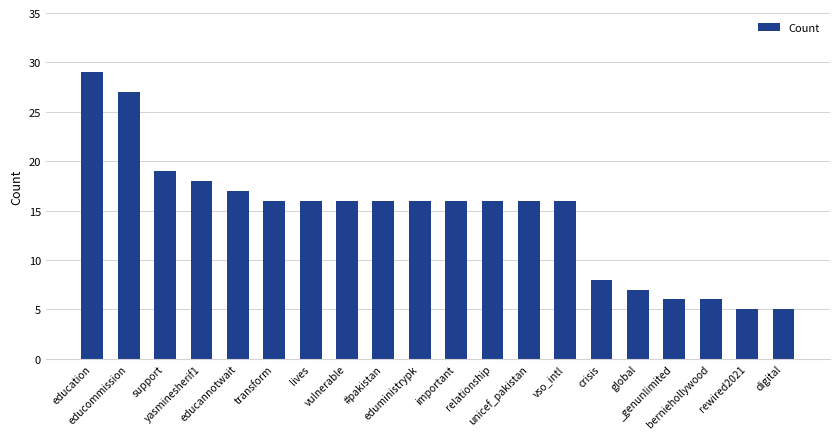

What is the label of the 4th bar from the left?

yasminesherif1